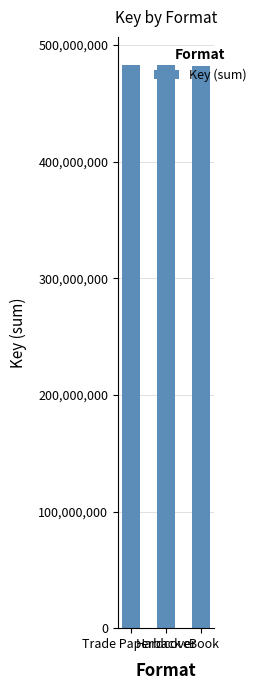

True or false: the data shows 482471956 at Hardcover.

True